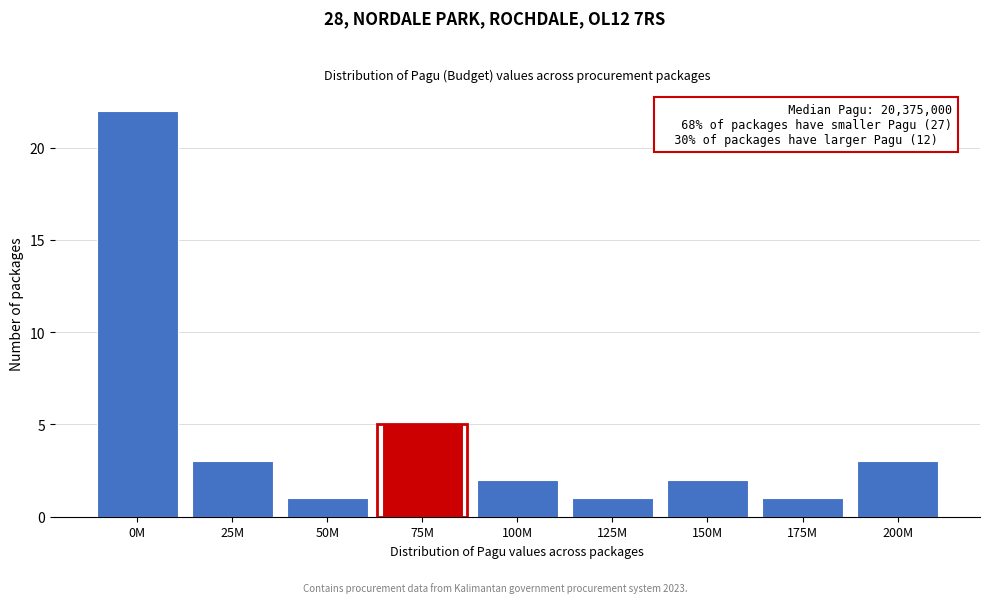

Reading left to right, extract all data points from this chart.

0M=22	25M=3	50M=1	75M=5	100M=2	125M=1	150M=2	175M=1	200M=3